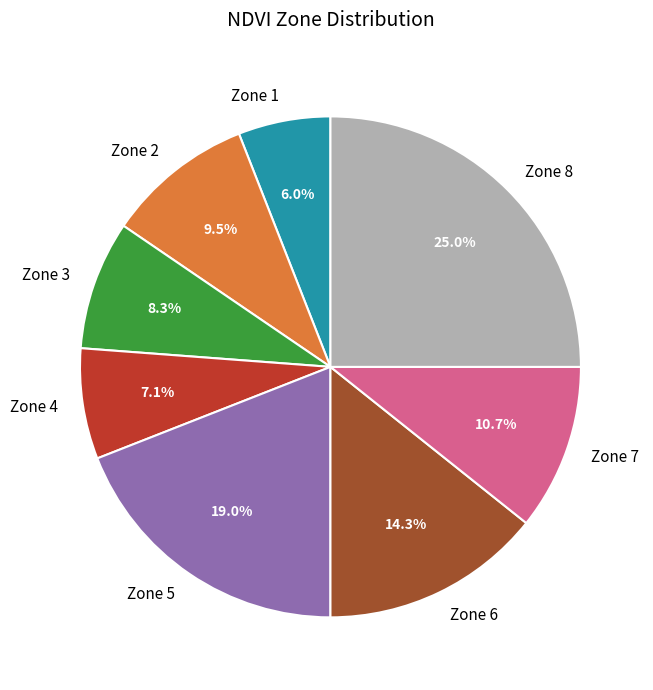

Does any single category account for the majority?

No